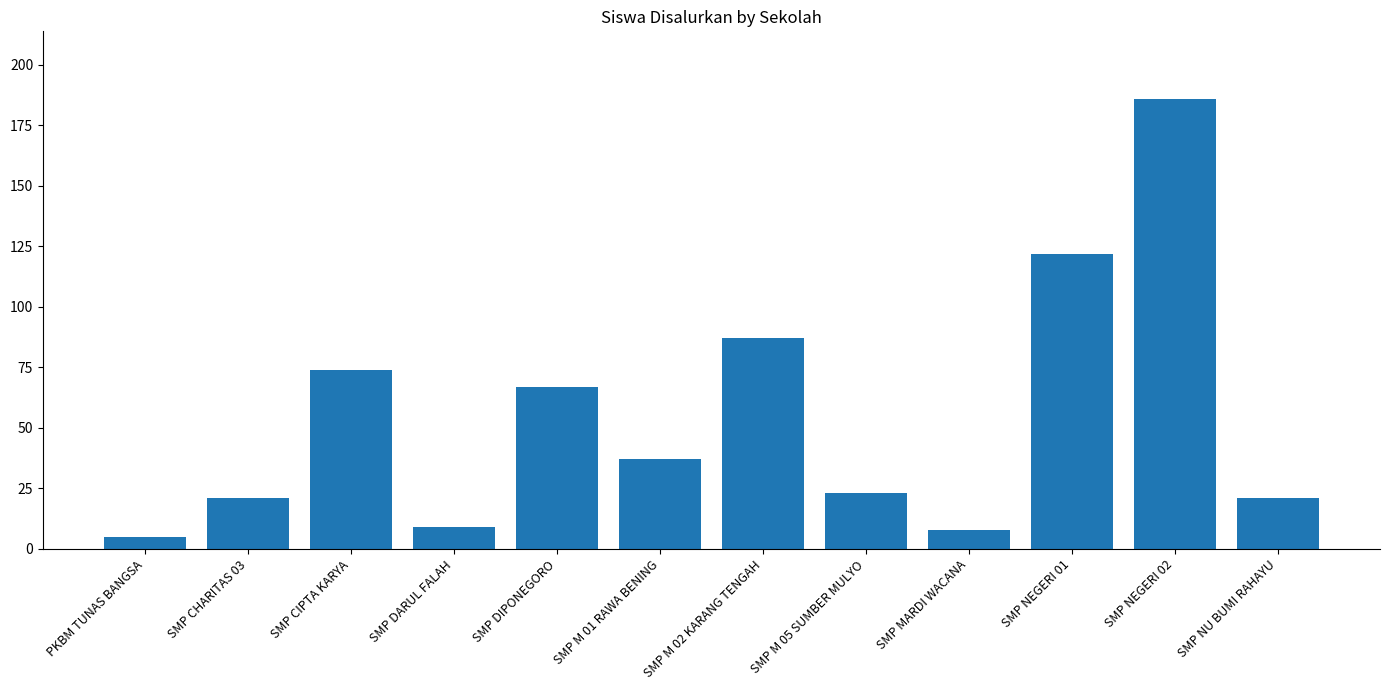

What is the change in value from SMP M 02 KARANG TENGAH to SMP M 05 SUMBER MULYO?

-64